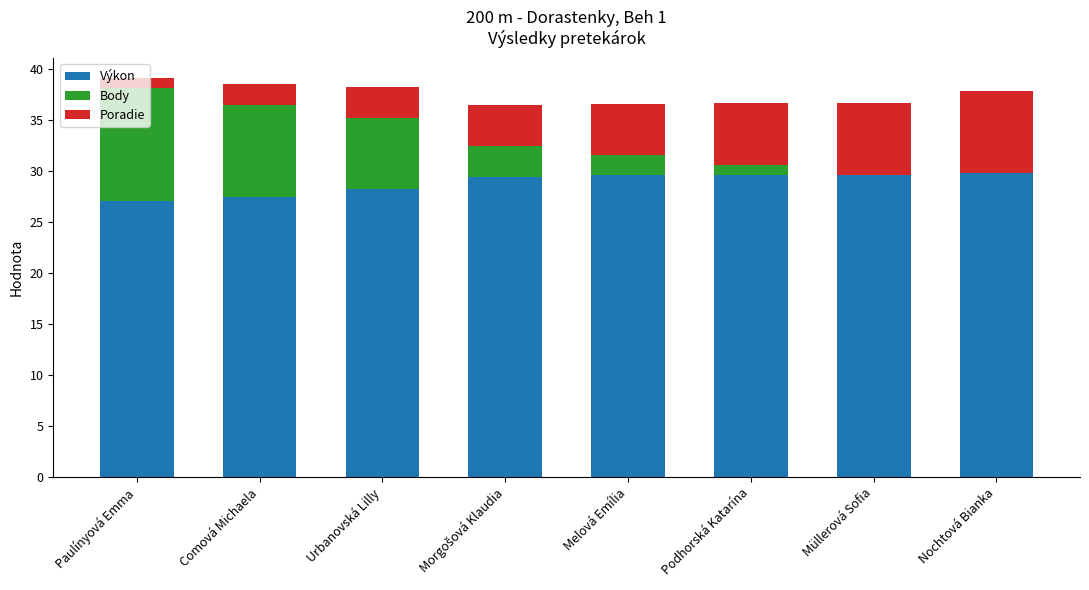

What is the maximum value for Výkon?

29.9